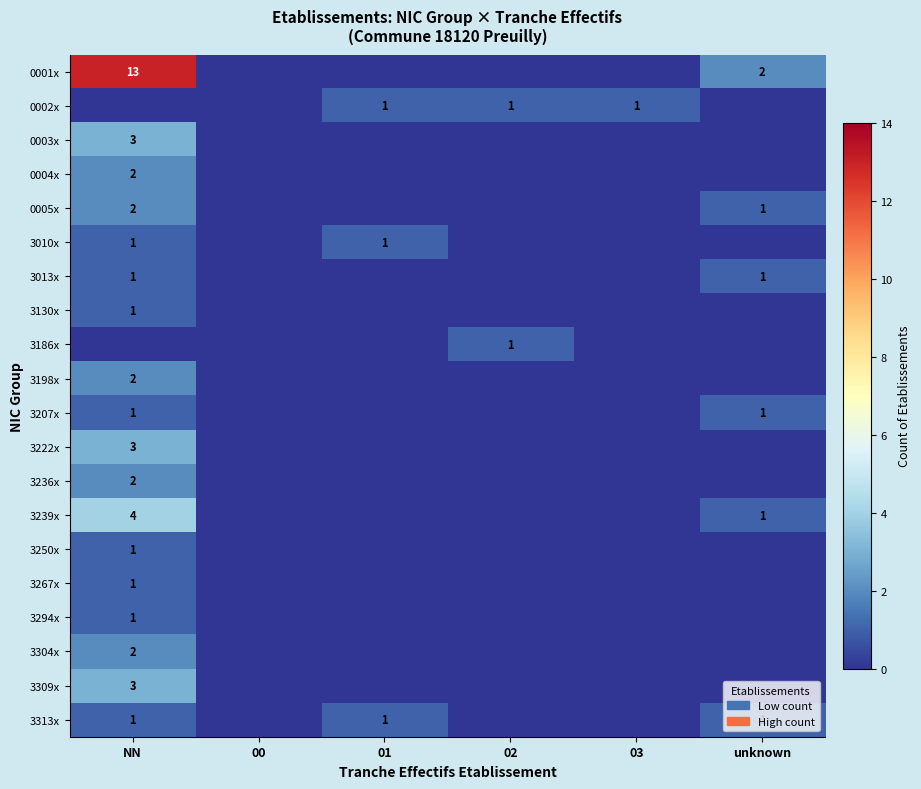

What is the total value across all series at unknown?

7